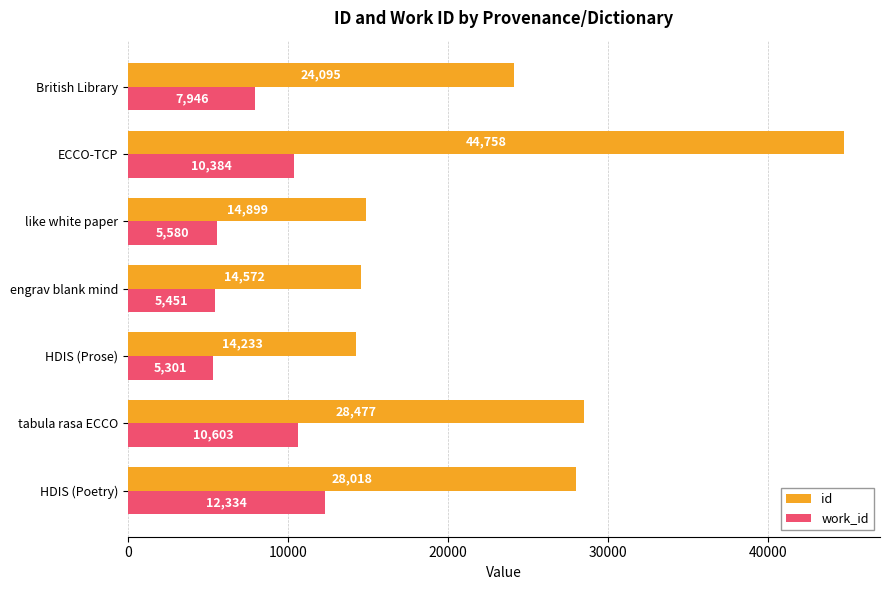

Between engrav blank mind and like white paper, which series saw the biggest shift?

id